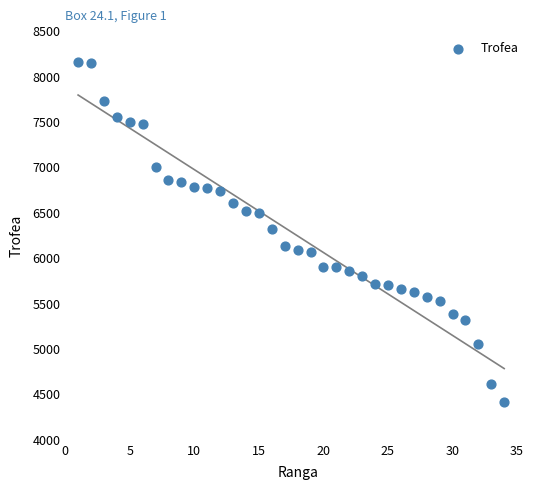

What is the range of Y values (max minus min)?

3740